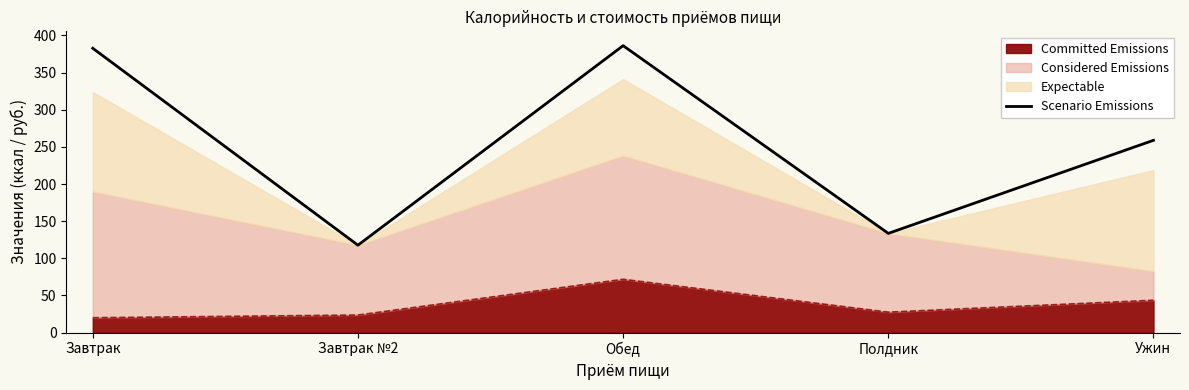

How many categories are shown in the chart?

5